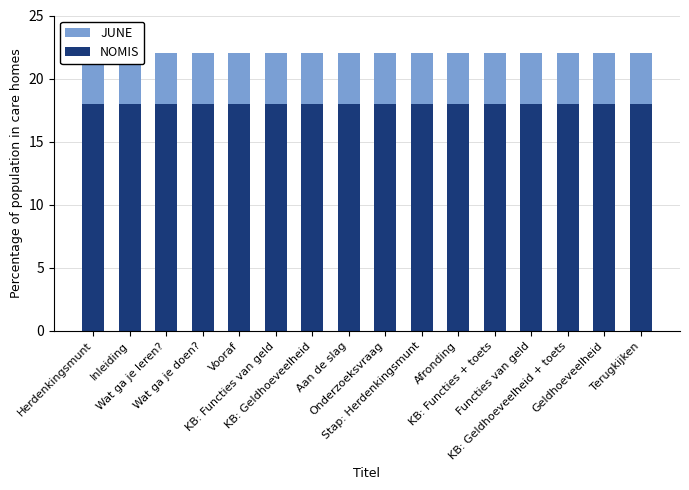

What are all the series names shown in the legend?

JUNE, NOMIS